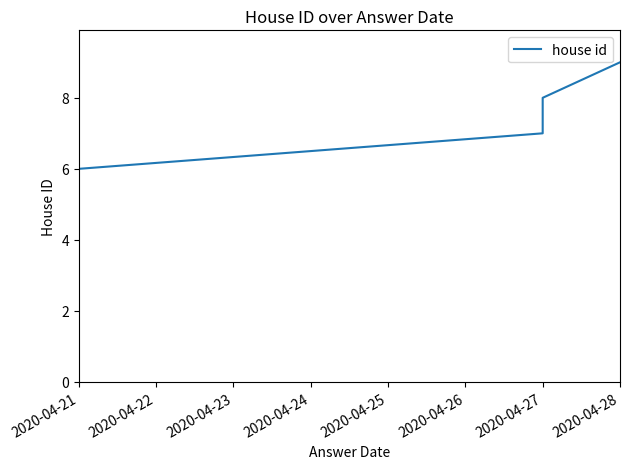

The chart shows a value of 4 at 2020-04-27. True or false?

False